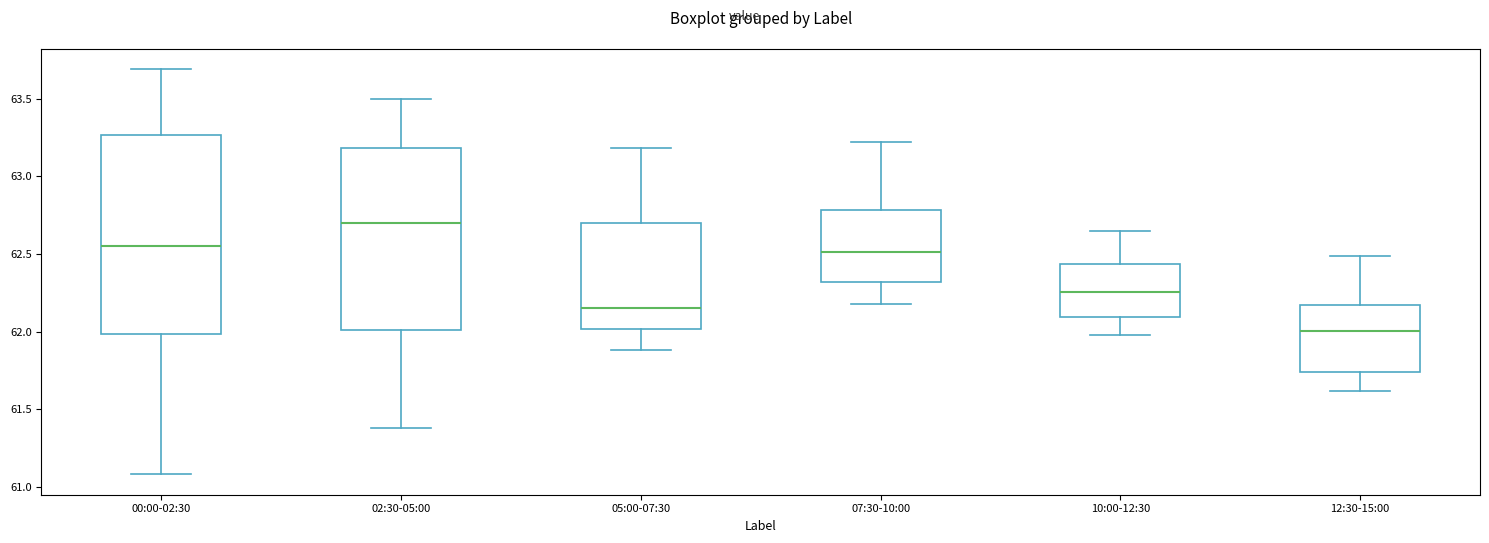

Which box has the lowest median line?

12:30-15:00